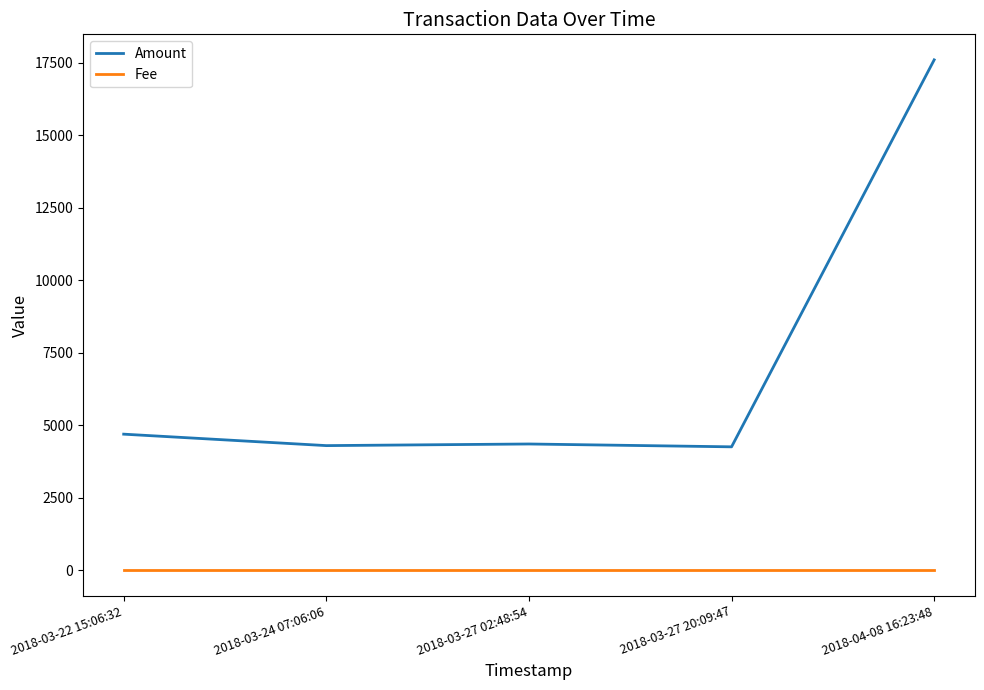

What is the highest value of the Amount series?

17604